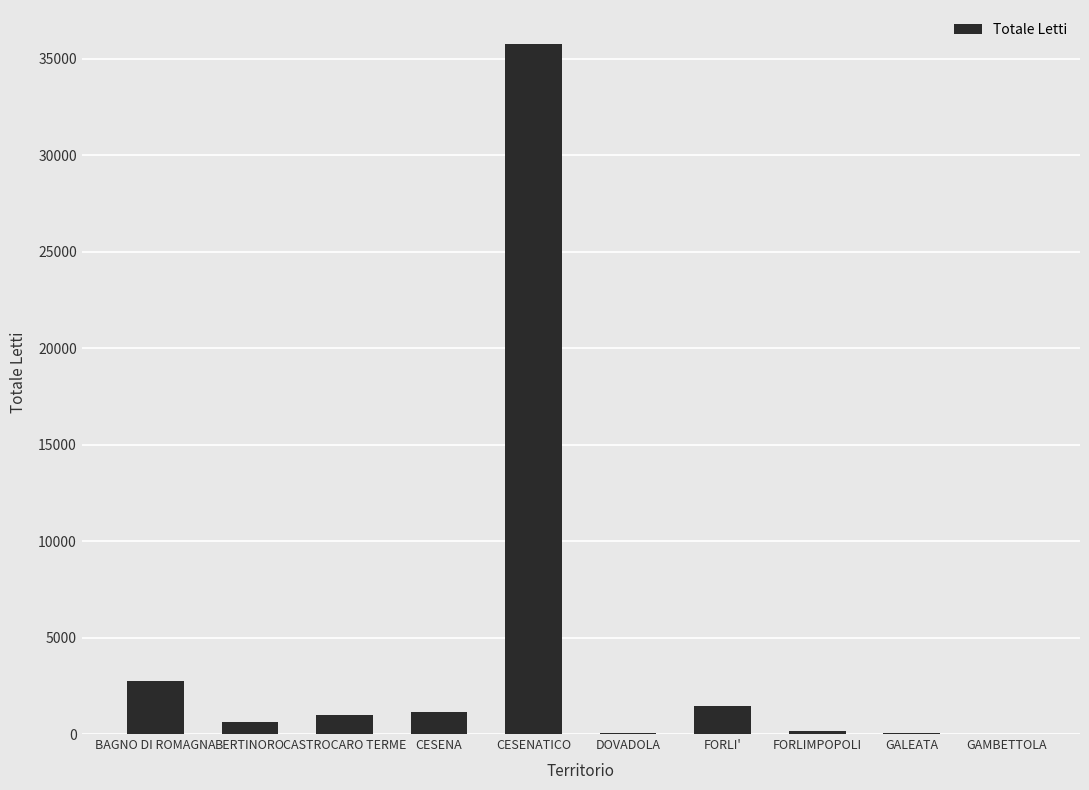

How many data points does each series have?

10